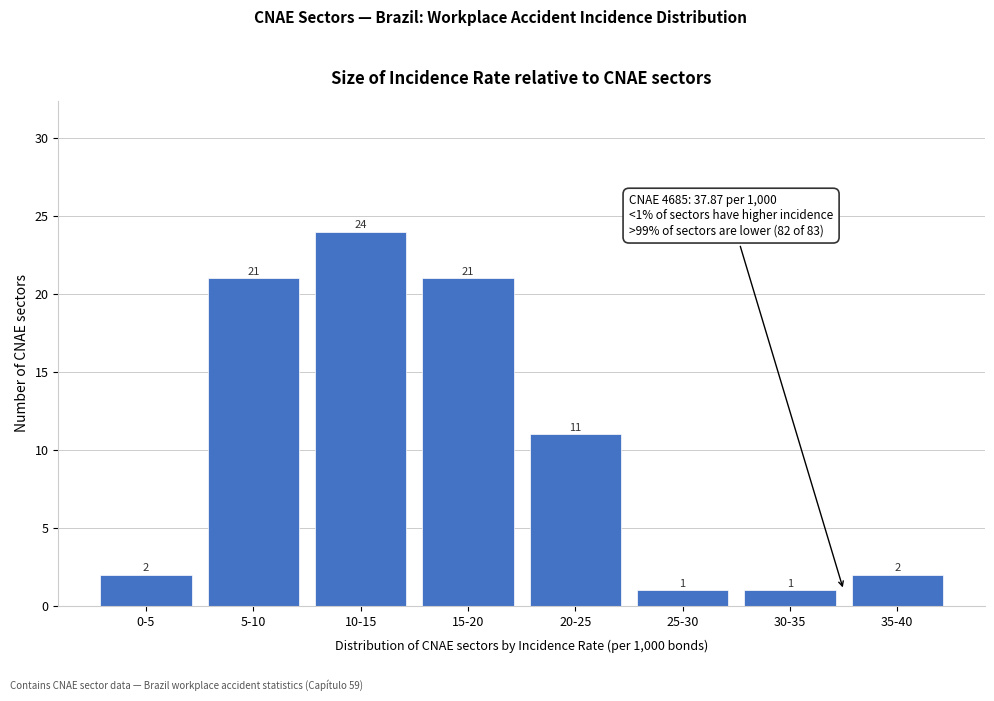

Reading left to right, extract all data points from this chart.

2	21	24	21	11	1	1	2